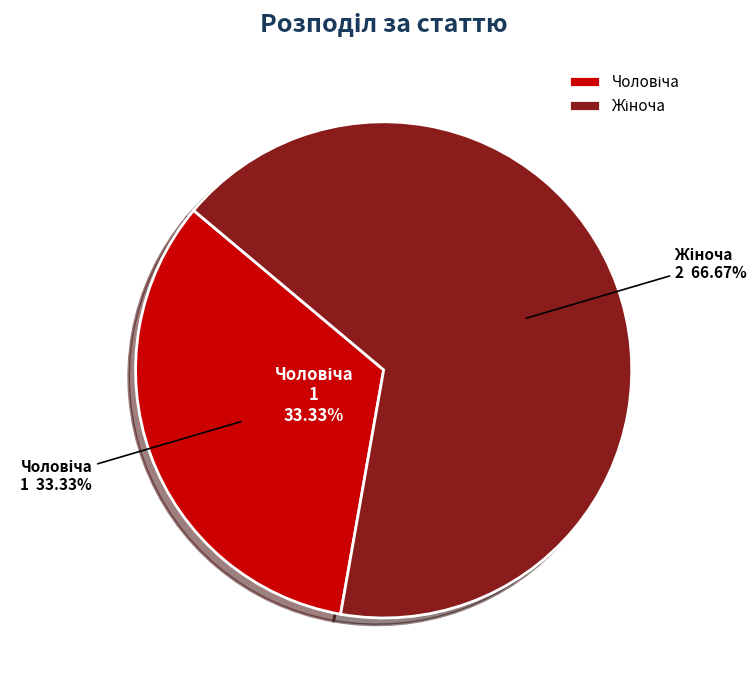

What percentage is the Жіноча slice, to the nearest percent?

67%